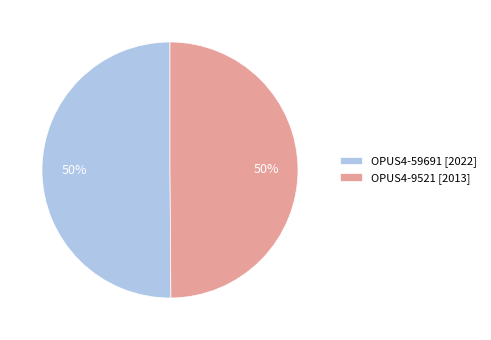

Approximately how many times larger is the value at OPUS4-9521 [2013] compared to OPUS4-59691 [2022]?

1.0